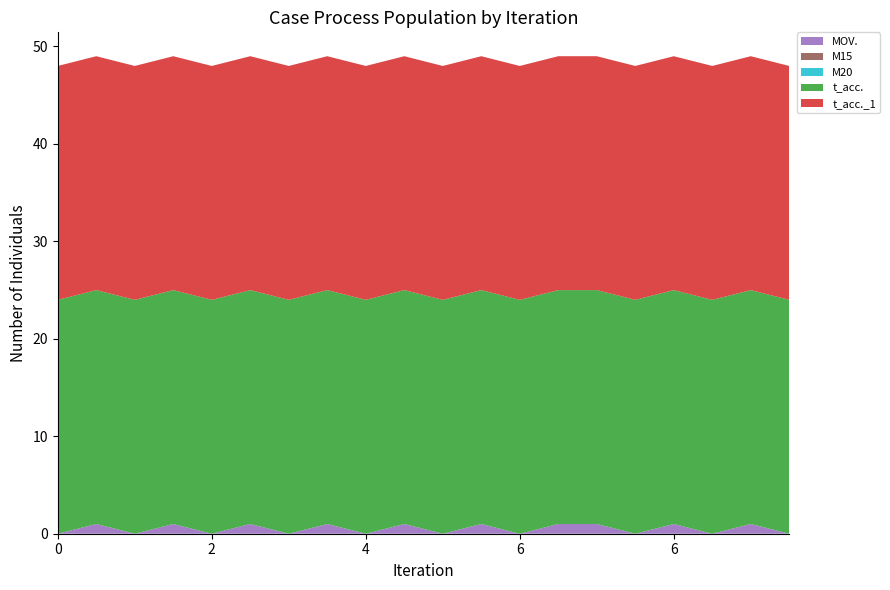

Reading left to right, what are all the values shown in this chart?

MOV.: 0=0	1=1	2=0	3=1	4=0	5=1	6=0	7=1	8=0	9=1	10=0	11=1	12=0	13=1	14=1	15=0	16=1	17=0	18=1	19=0
M15: 0=0	1=0	2=0	3=0	4=0	5=0	6=0	7=0	8=0	9=0	10=0	11=0	12=0	13=0	14=0	15=0	16=0	17=0	18=0	19=0
M20: 0=0	1=0	2=0	3=0	4=0	5=0	6=0	7=0	8=0	9=0	10=0	11=0	12=0	13=0	14=0	15=0	16=0	17=0	18=0	19=0
t_acc.: 0=24	1=24	2=24	3=24	4=24	5=24	6=24	7=24	8=24	9=24	10=24	11=24	12=24	13=24	14=24	15=24	16=24	17=24	18=24	19=24
t_acc._1: 0=24	1=24	2=24	3=24	4=24	5=24	6=24	7=24	8=24	9=24	10=24	11=24	12=24	13=24	14=24	15=24	16=24	17=24	18=24	19=24